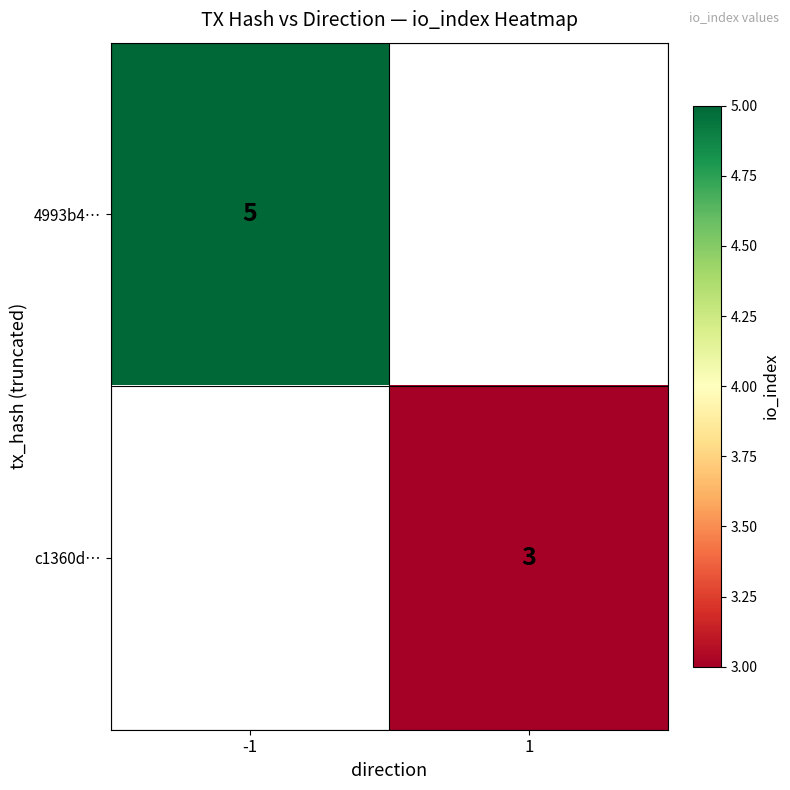

True or false: 4993b4… has a value of 1 at -1.

False